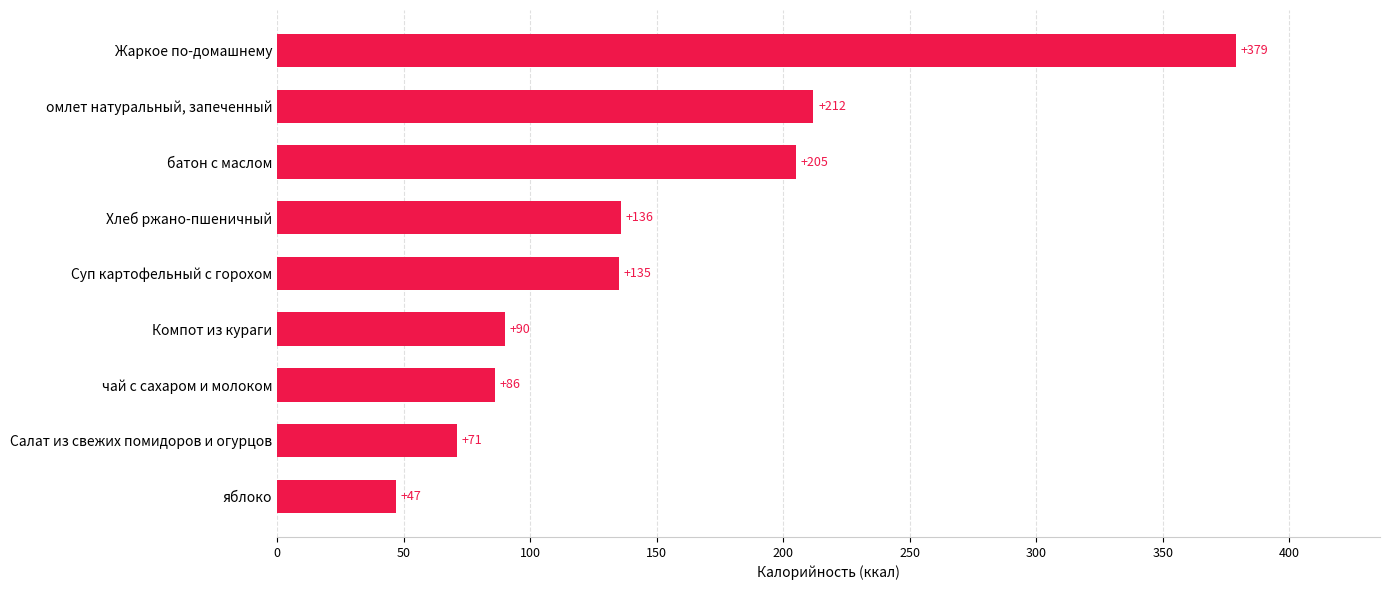

What is the difference between the maximum and minimum values?

332